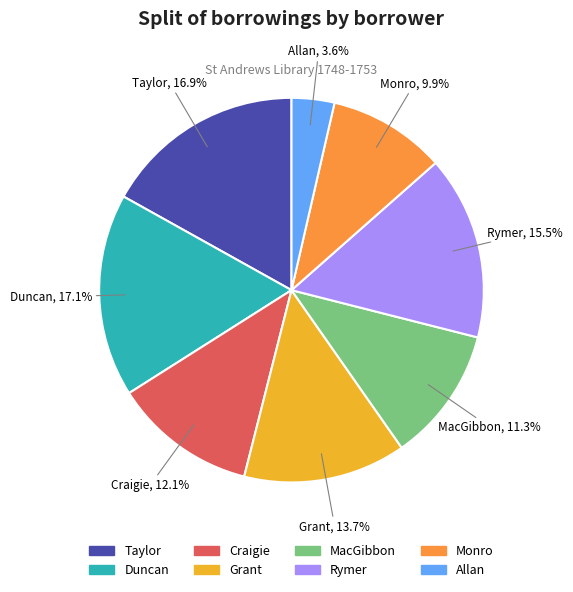

Is there any slice that represents more than half of the pie?

No